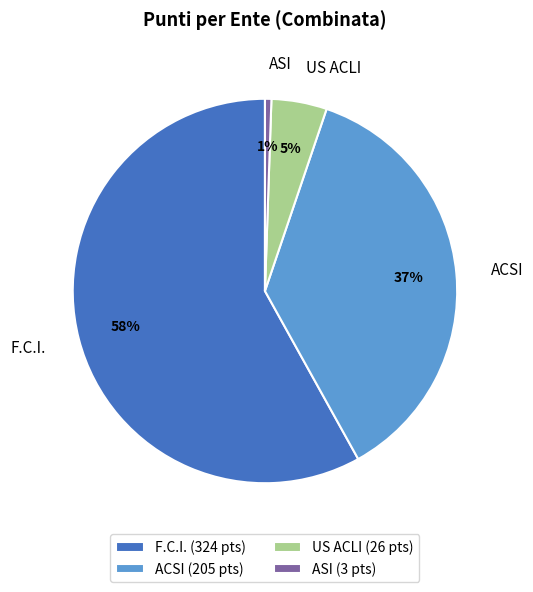

To the nearest percent, what percentage of the pie is ASI (3 pts)?

1%